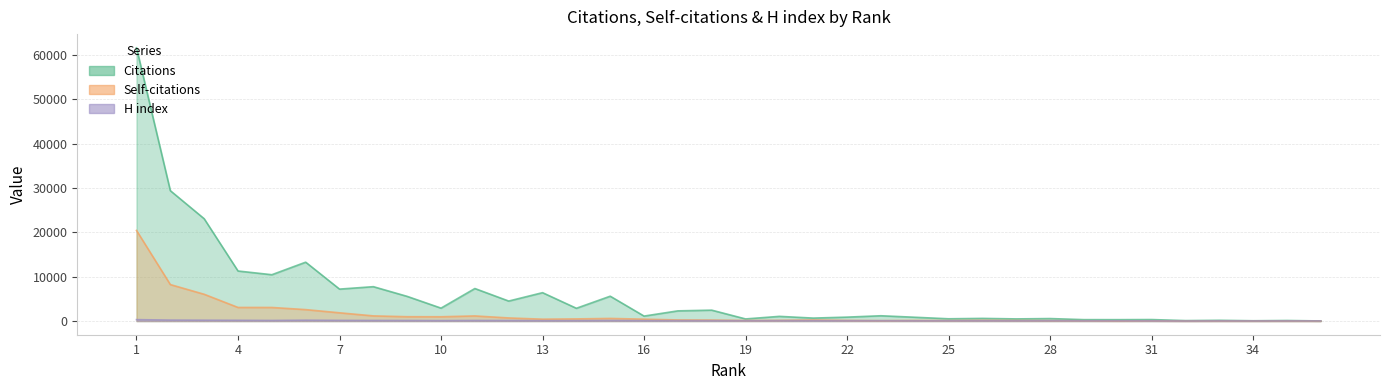

Reading left to right, extract all data points from this chart.

Citations: 61572	29374	23056	11279	10441	13266	7199	7748	5560	2913	7331	4507	6396	2879	5601	1122	2298	2457	478	1058	668	887	1195	859	512	601	486	563	321	315	338	104	171	69	128	24
Self-citations: 20419	8221	6035	3067	3063	2580	1861	1165	979	969	1156	702	425	485	594	426	248	224	125	159	251	144	91	139	105	159	123	93	63	26	56	6	17	12	15	4
H index: 322	219	195	172	138	197	152	137	128	102	133	118	88	97	123	99	96	94	72	95	97	83	81	62	66	82	63	77	52	56	43	14	35	26	33	32